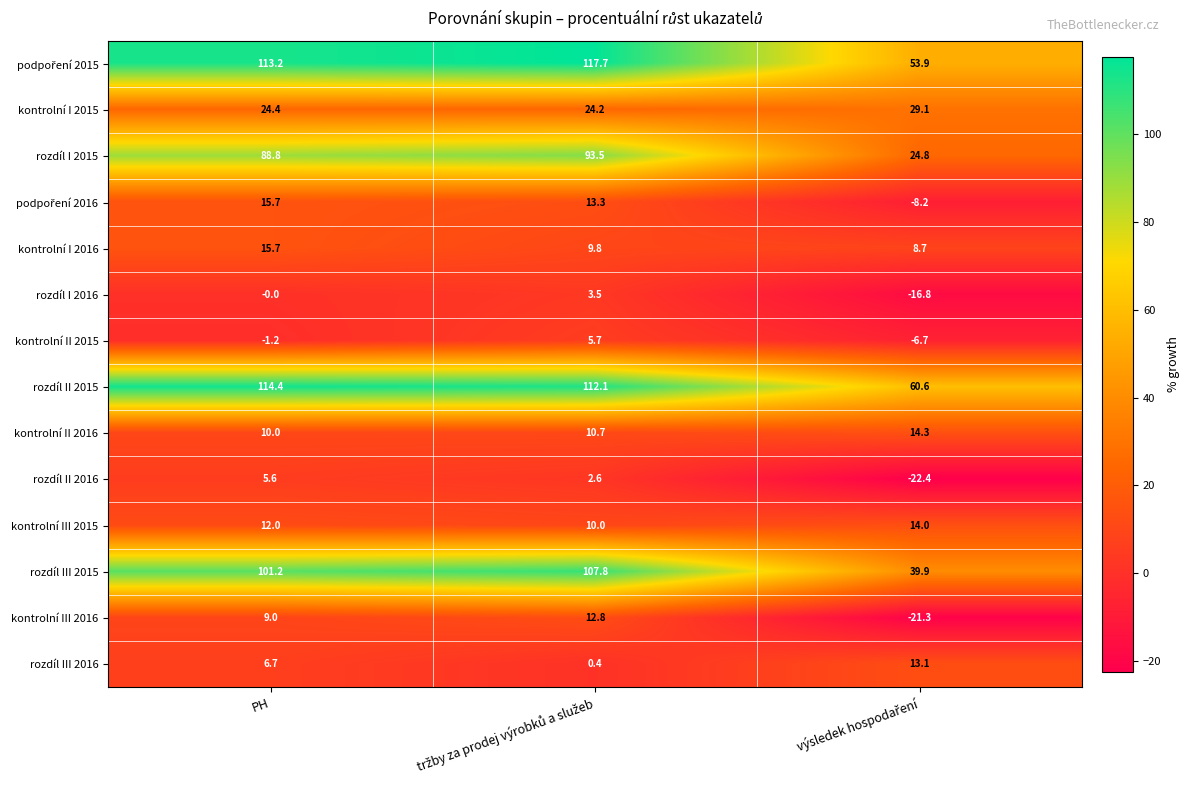

At how many categories does at least one series exceed 104?

2